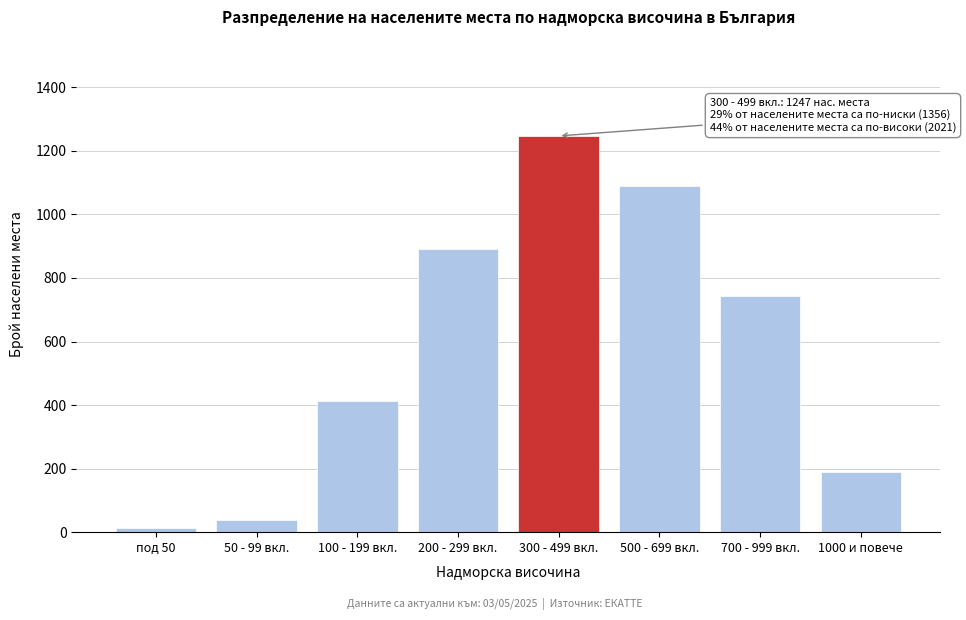

Reading left to right, extract all data points from this chart.

под 50=14	50 - 99 вкл.=38	100 - 199 вкл.=412	200 - 299 вкл.=892	300 - 499 вкл.=1247	500 - 699 вкл.=1089	700 - 999 вкл.=743	1000 и повече=189